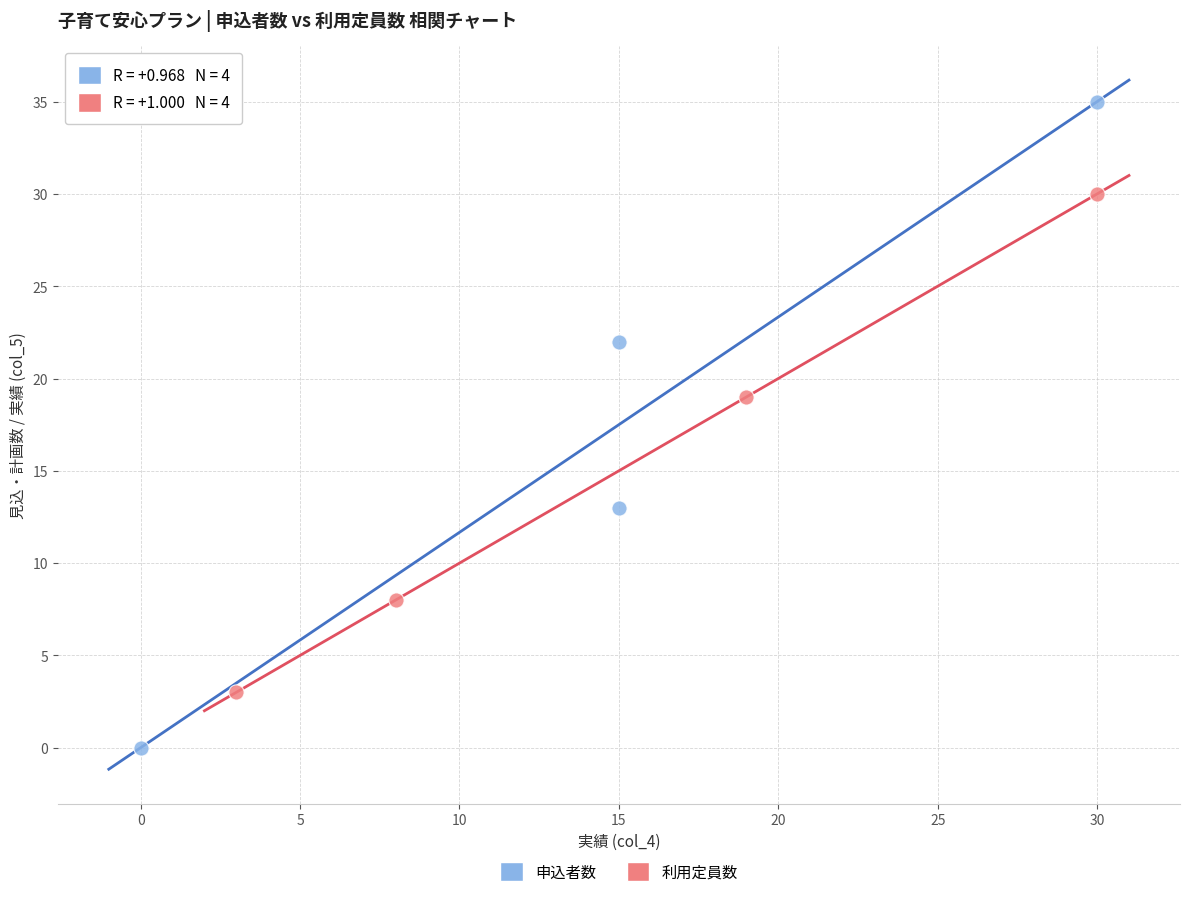

Which series contains the lowest Y value?

申込者数